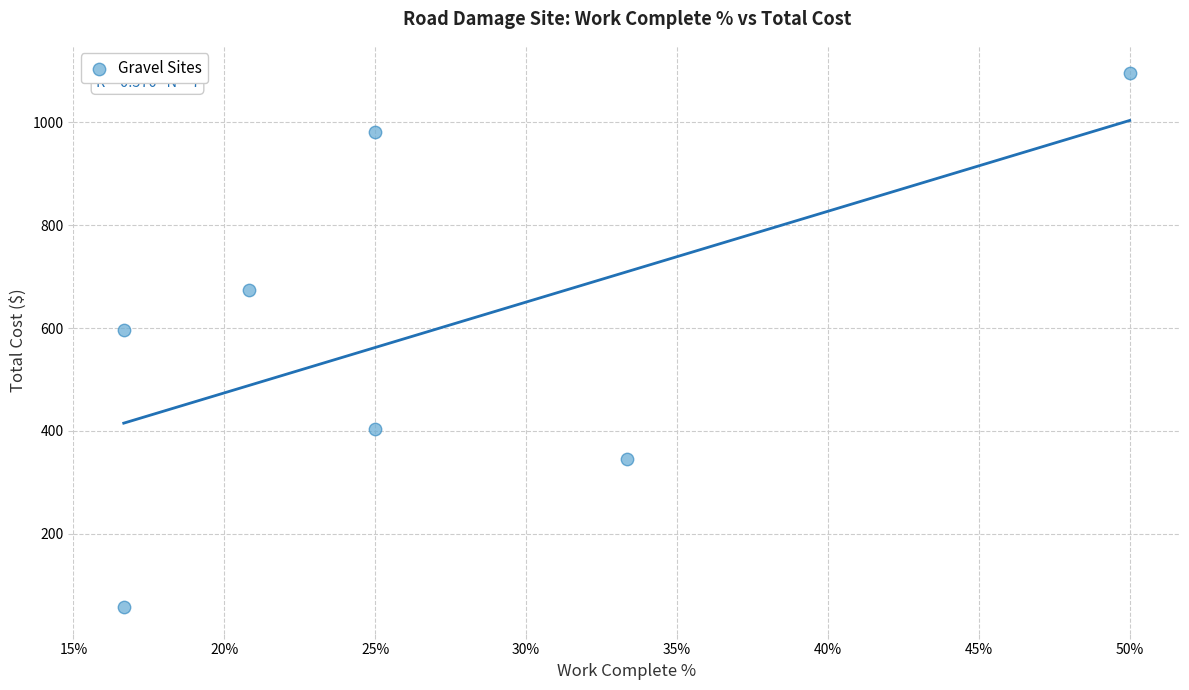

What is the average Y value?

593.9